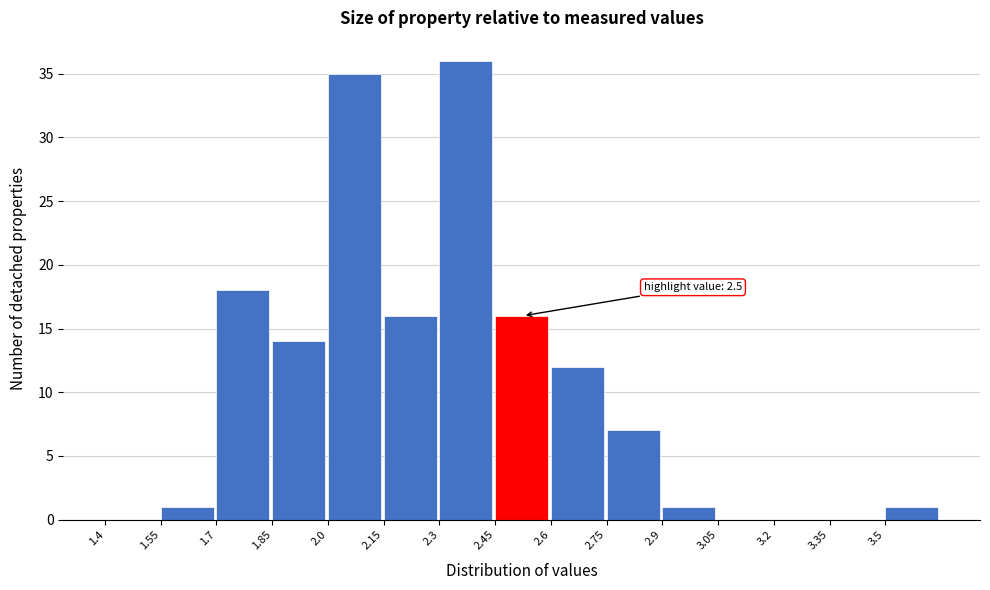

Which range on the x-axis has the tallest bar?

2.30 to 2.45